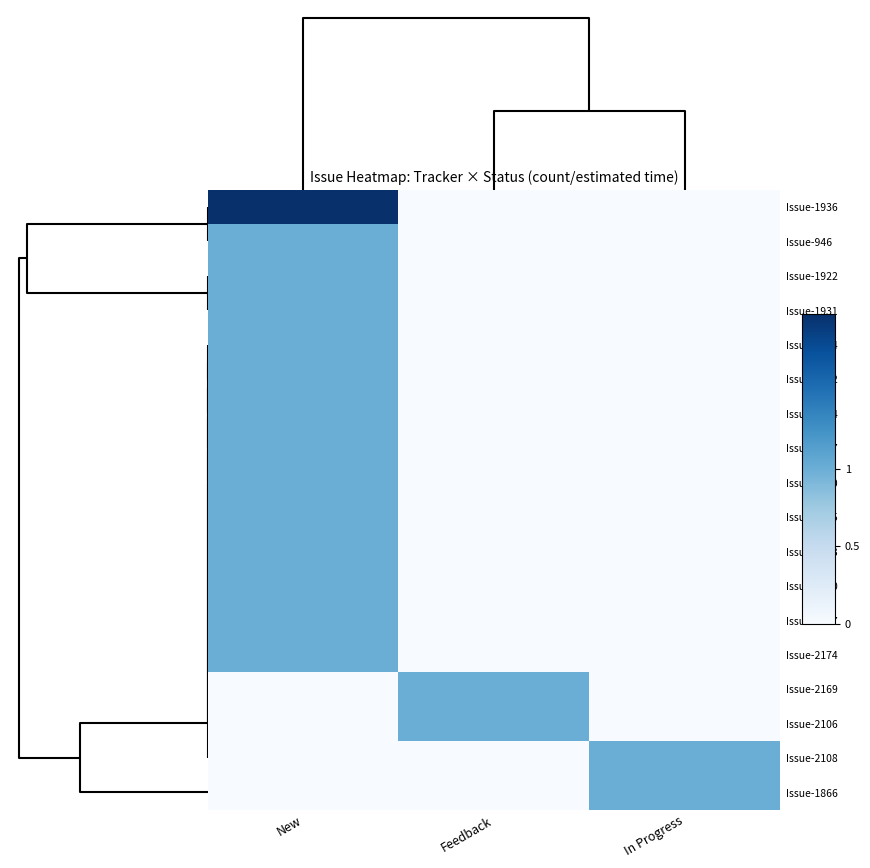

What is the spread (max minus min) of values at Feedback?

1